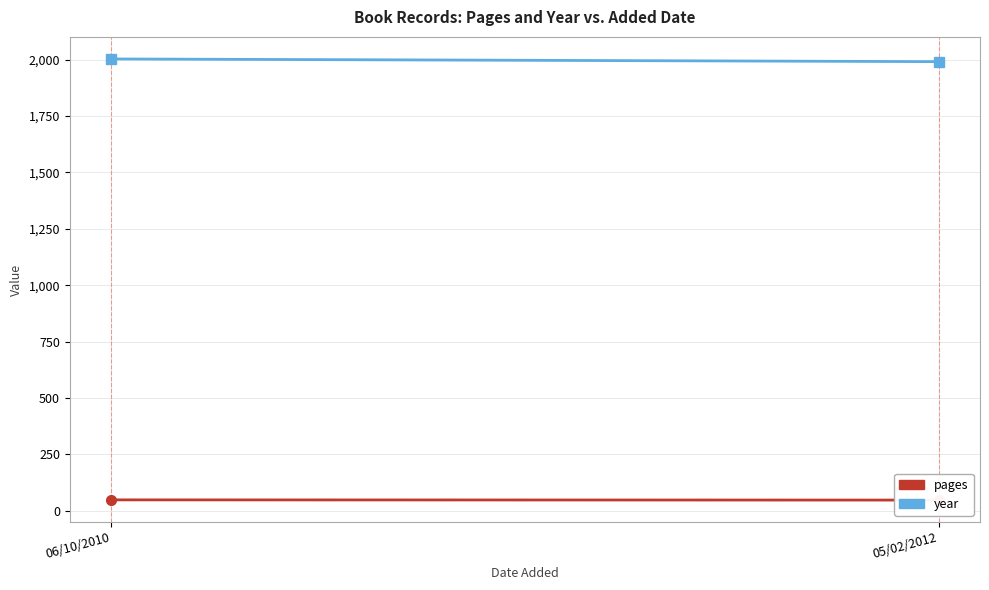

What is the difference between the maximum and minimum values in the year series?

12